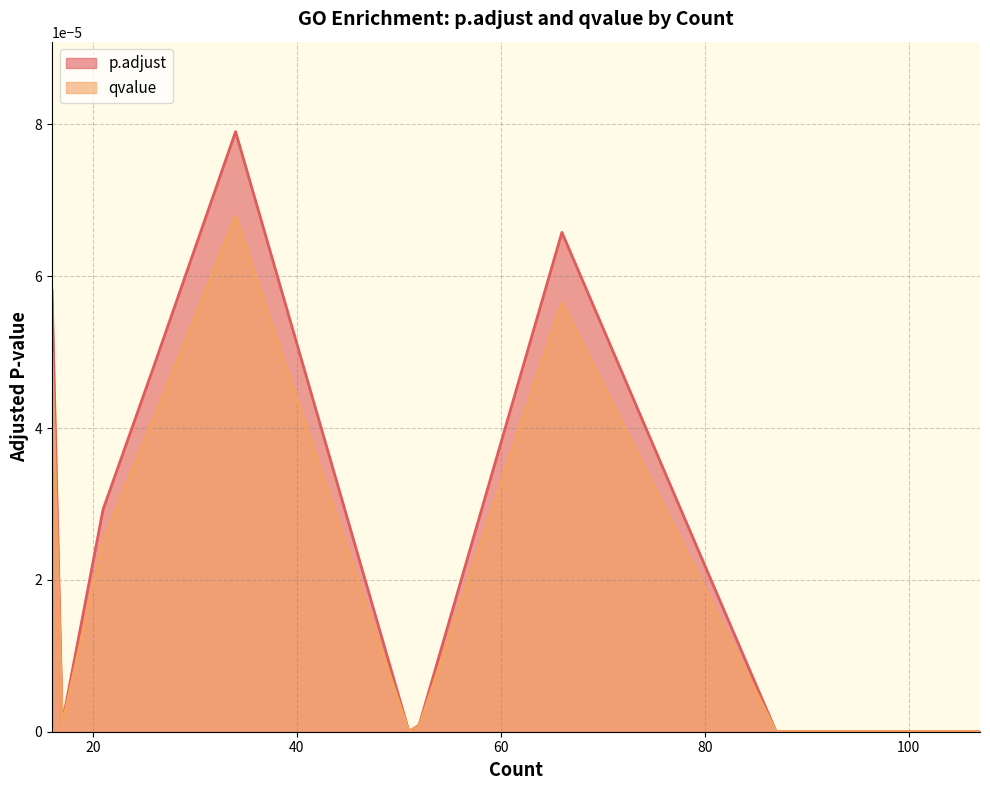

Which series has the largest range (max minus min)?

p.adjust